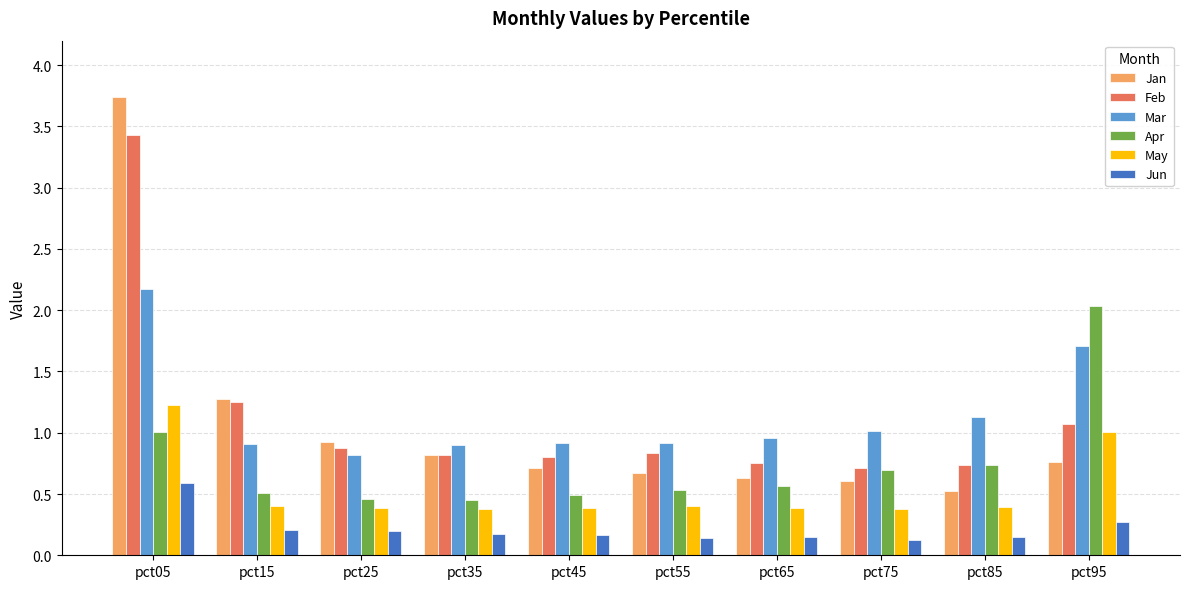

Which category has the highest value across all series?

pct05